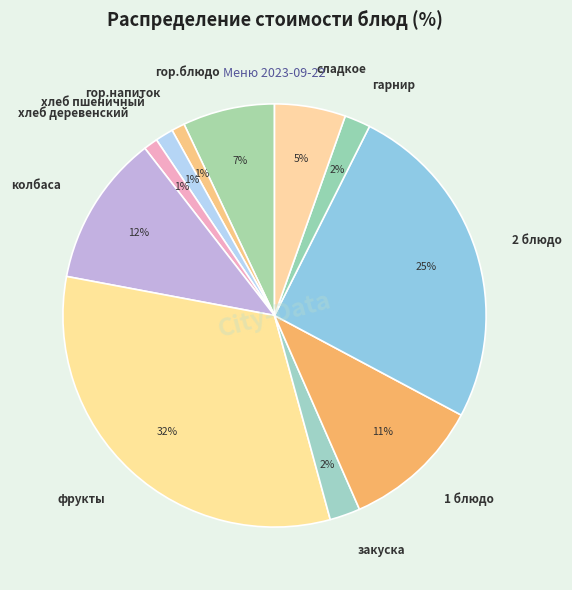

Combined, do хлеб деревенский and гор.напиток account for over 50%?

No